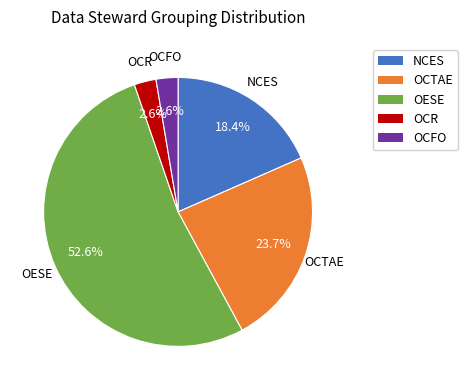

To the nearest percent, what portion does OESE represent?

53%